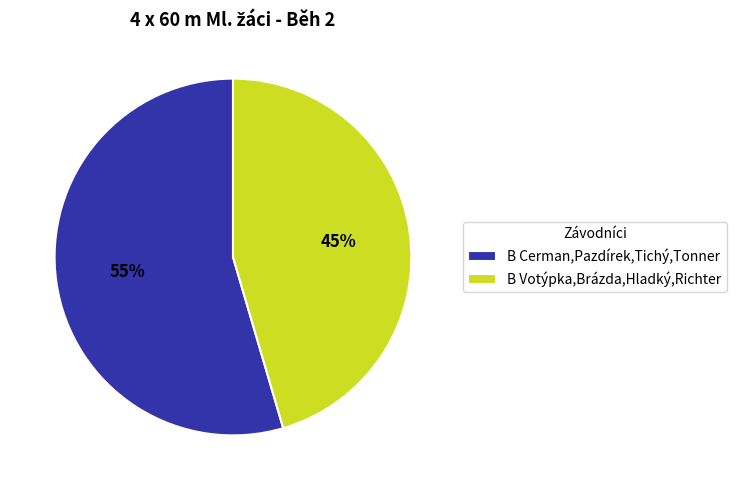

Approximately how many times larger is the value at B Votýpka,Brázda,Hladký,Richter compared to B Cerman,Pazdírek,Tichý,Tonner?

0.8